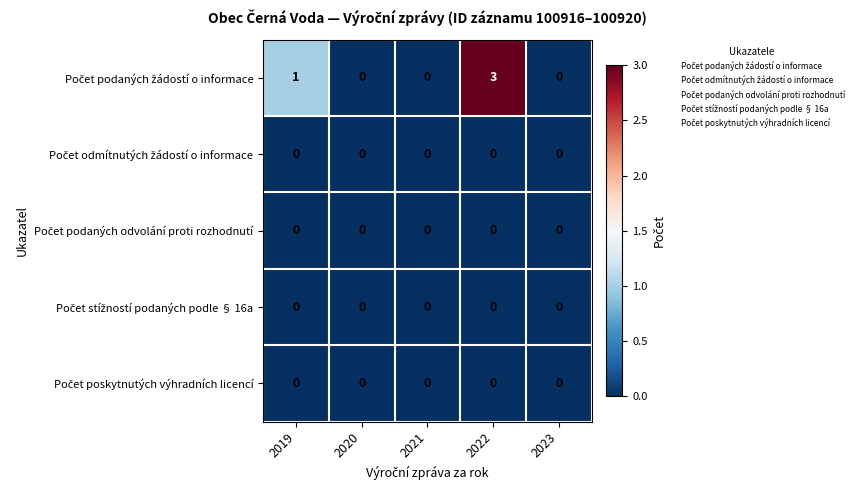

At which category is the sum across all series the highest?

2022